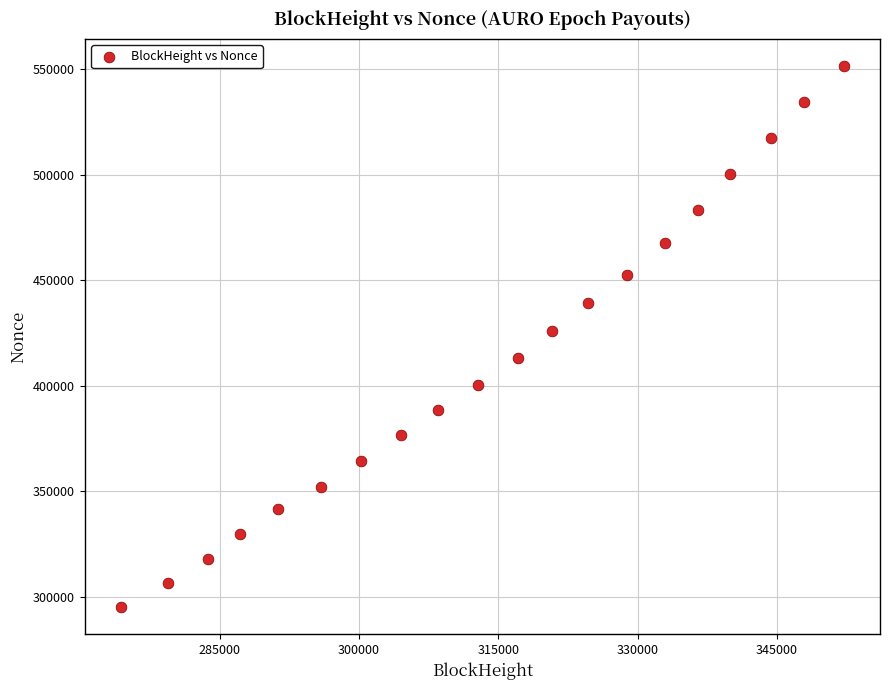

What Y value in the scatter plot is closest to 423278?

426112